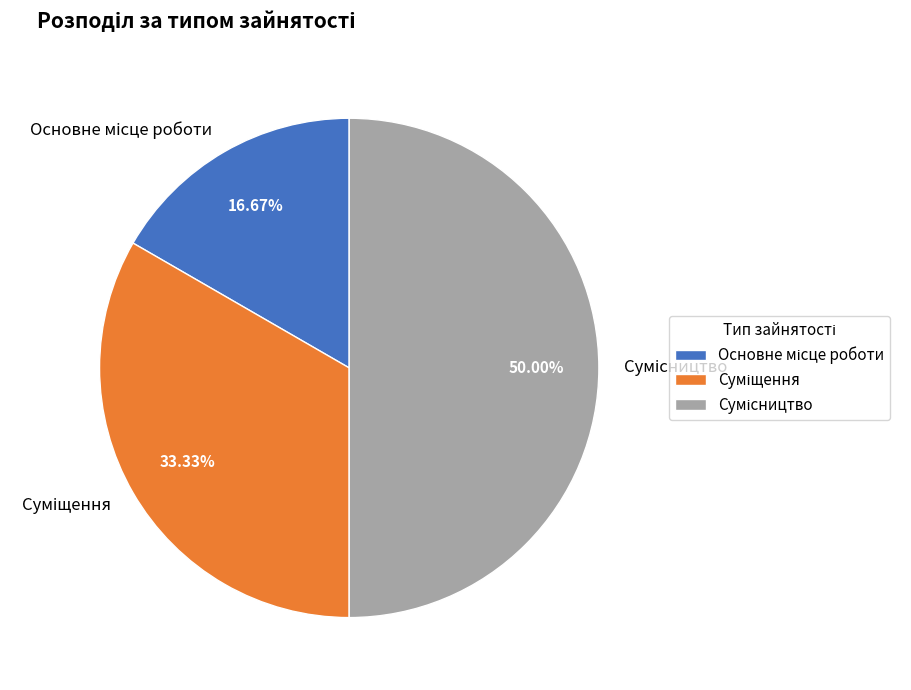

Which slice is the largest?

Сумісництво